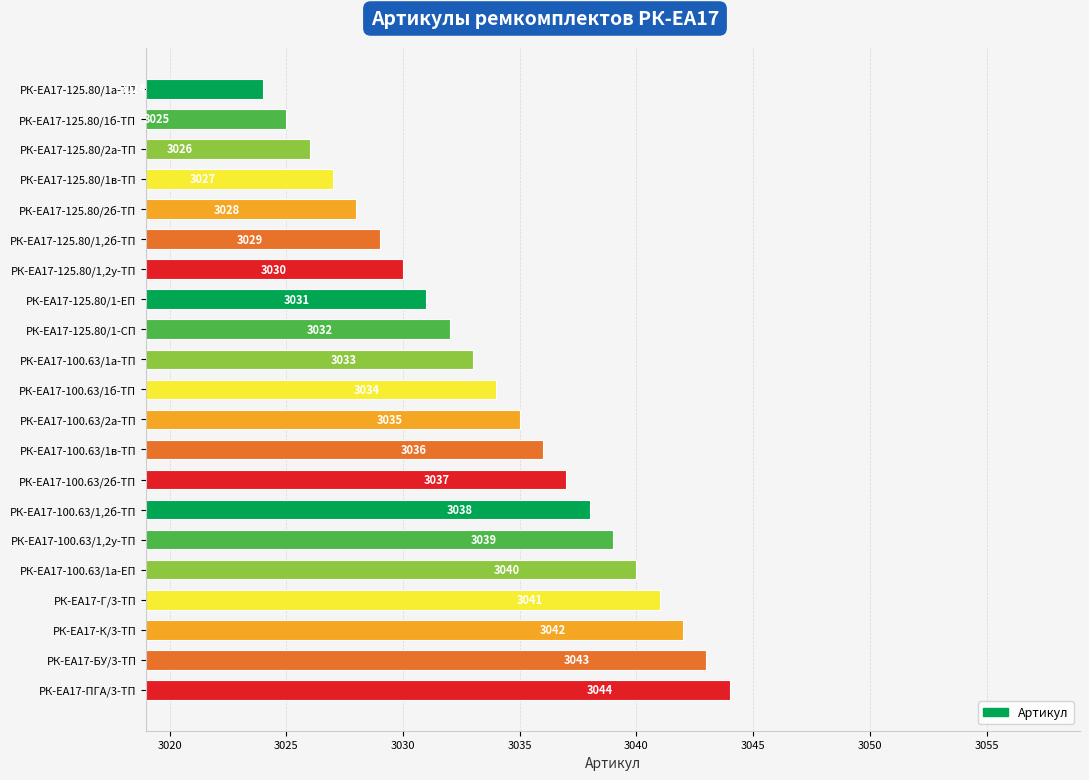

True or false: the data shows 3028 at РК-ЕА17-125.80/2б-ТП.

True